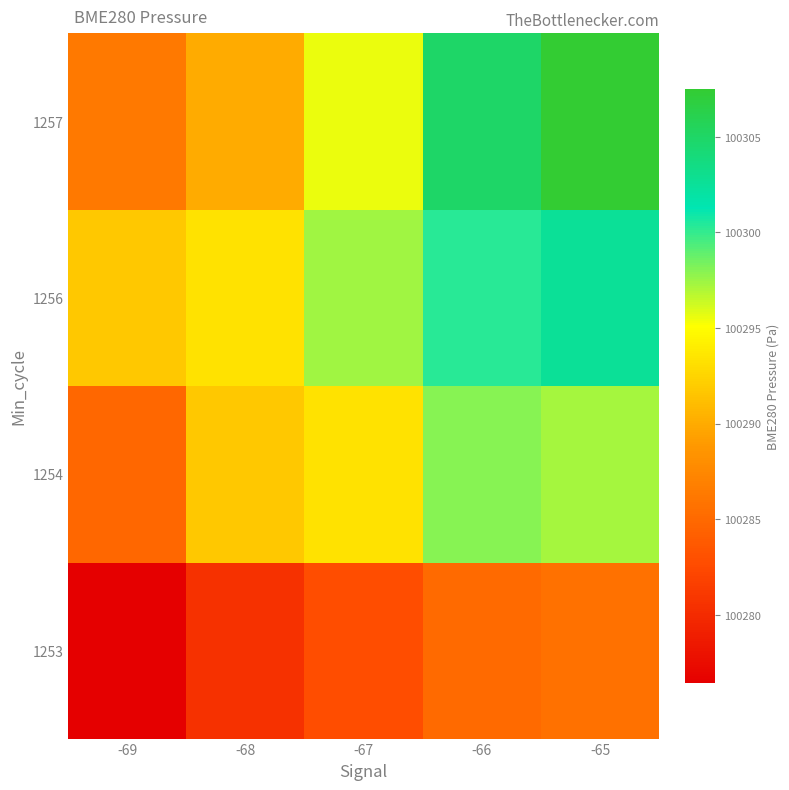

Reading left to right, list all the values displayed in this chart.

1253: -69=100276.4	-68=100280.5	-67=100282.8	-66=100285.1	-65=100285.7
1254: -69=100284.8	-68=100291.7	-67=100293.3	-66=100297.9	-65=100297.3
1256: -69=100291.7	-68=100293.3	-67=100297.3	-66=100300.3	-65=100302.5
1257: -69=100286.3	-68=100290.0	-67=100295.6	-66=100304.9	-65=100307.5